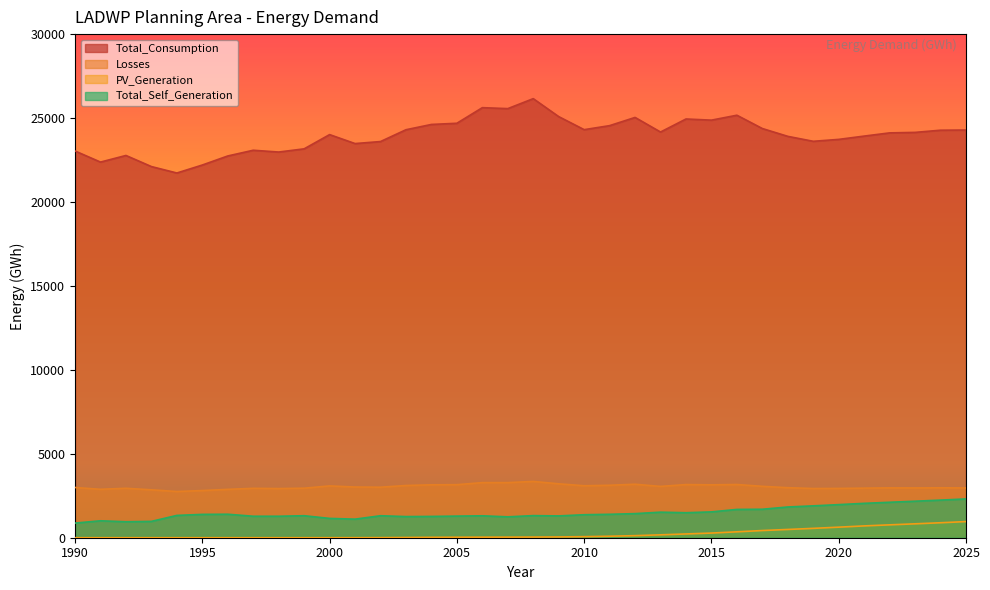

How many data points does each series have?

36